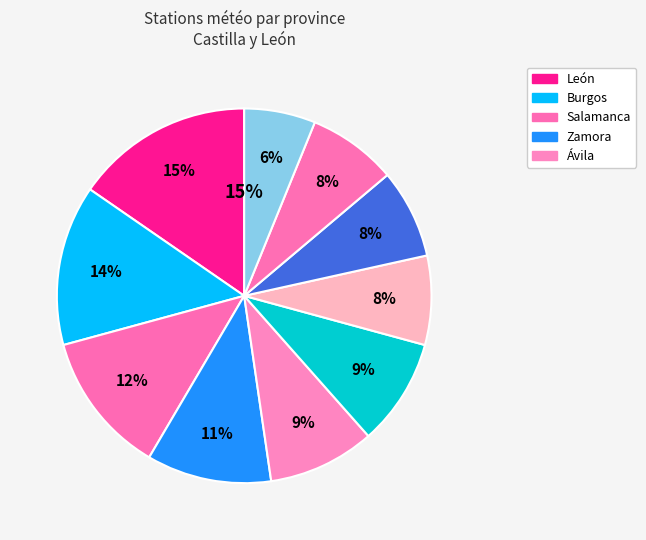

Count the number of slices in the pie.

10